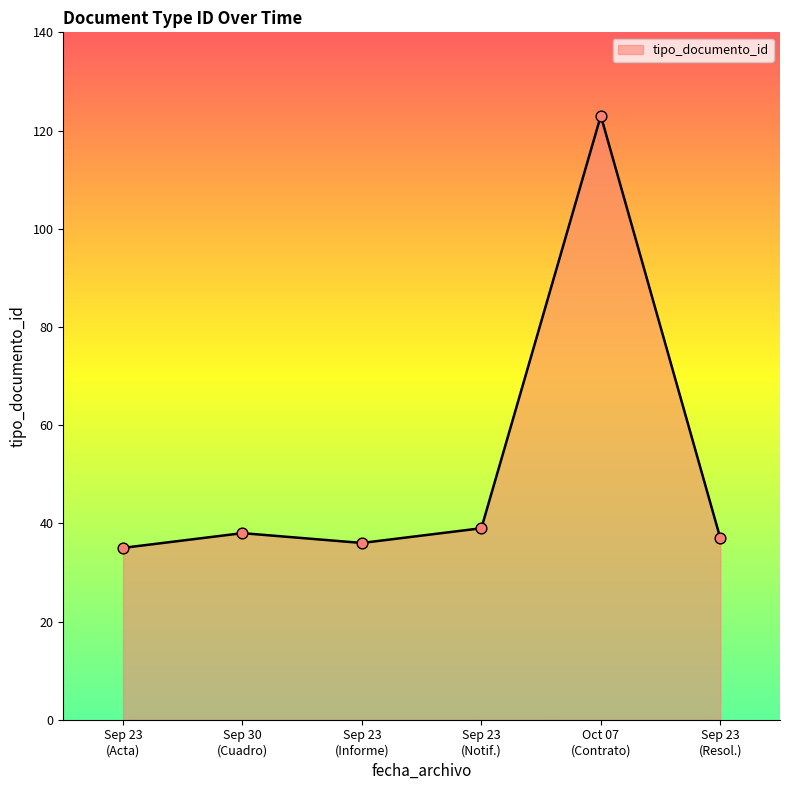

What is the difference between the maximum and minimum values?

88